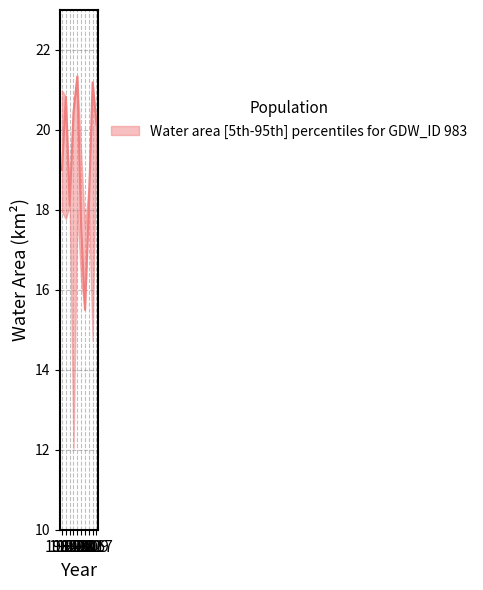

Reading right to left, list all the values displayed in this chart.

waterArea_upper: 2017=20.1	2009=21.2	2006=18.7	2002=17.5	2000=19.4	1998=21.3	1993=20.4	1990=18.4	1987=20.8	1984=21.0
waterArea_lower: 2017=20.1	2009=14.7	2006=18.1	2002=15.5	2000=16.2	1998=18.0	1993=12.0	1990=18.1	1987=17.8	1984=17.9
waterArea_mid: 2017=20.1	2009=21.2	2006=18.1	2002=15.5	2000=17.6	1998=21.3	1993=20.4	1990=18.1	1987=20.8	1984=19.0